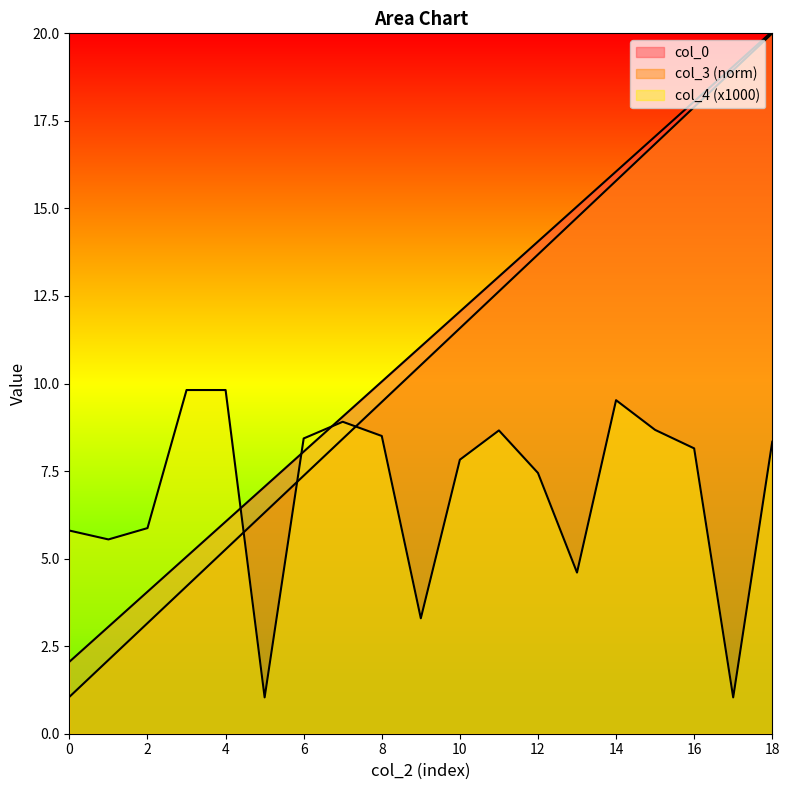

True or false: col_3 and col_0 cross at least once.

False